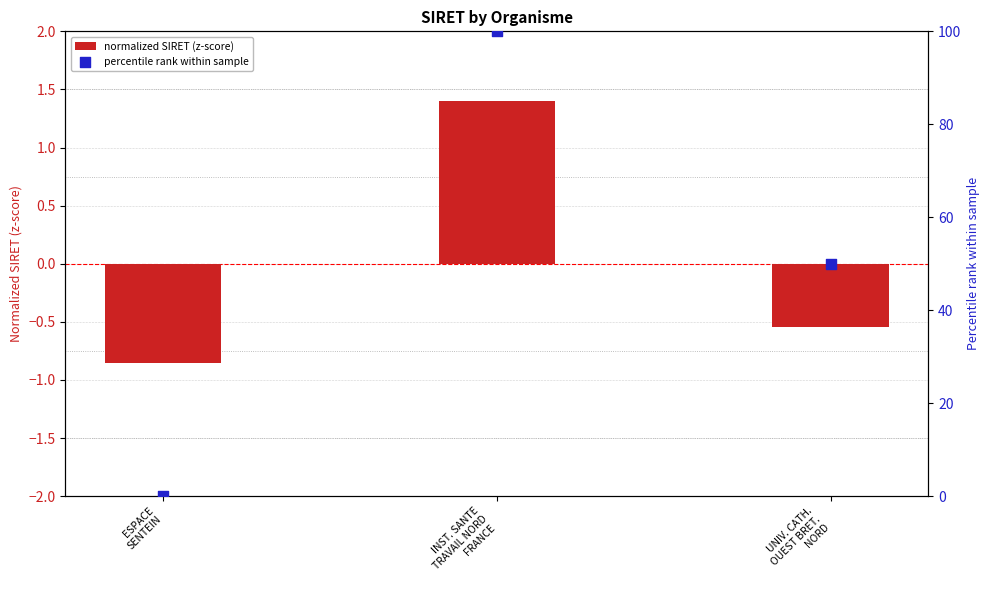

Is the value of normalized SIRET (z-score) at UNIV. CATH.
OUEST BRET.
NORD greater than the value of percentile rank within sample at ESPACE
SENTEIN?

No